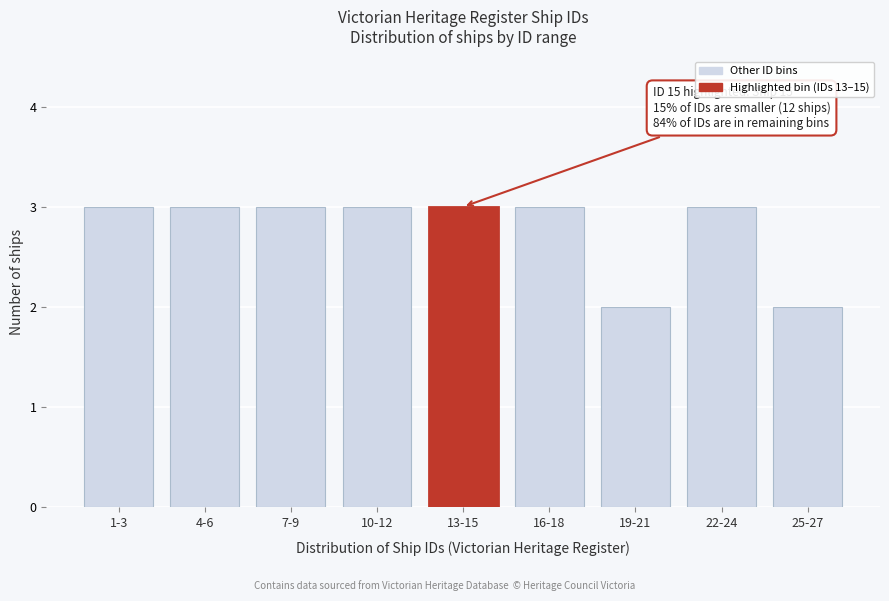

Reading left to right, transcribe all the data shown in this chart.

1-3=3	4-6=3	7-9=3	10-12=3	13-15=3	16-18=3	19-21=2	22-24=3	25-27=2